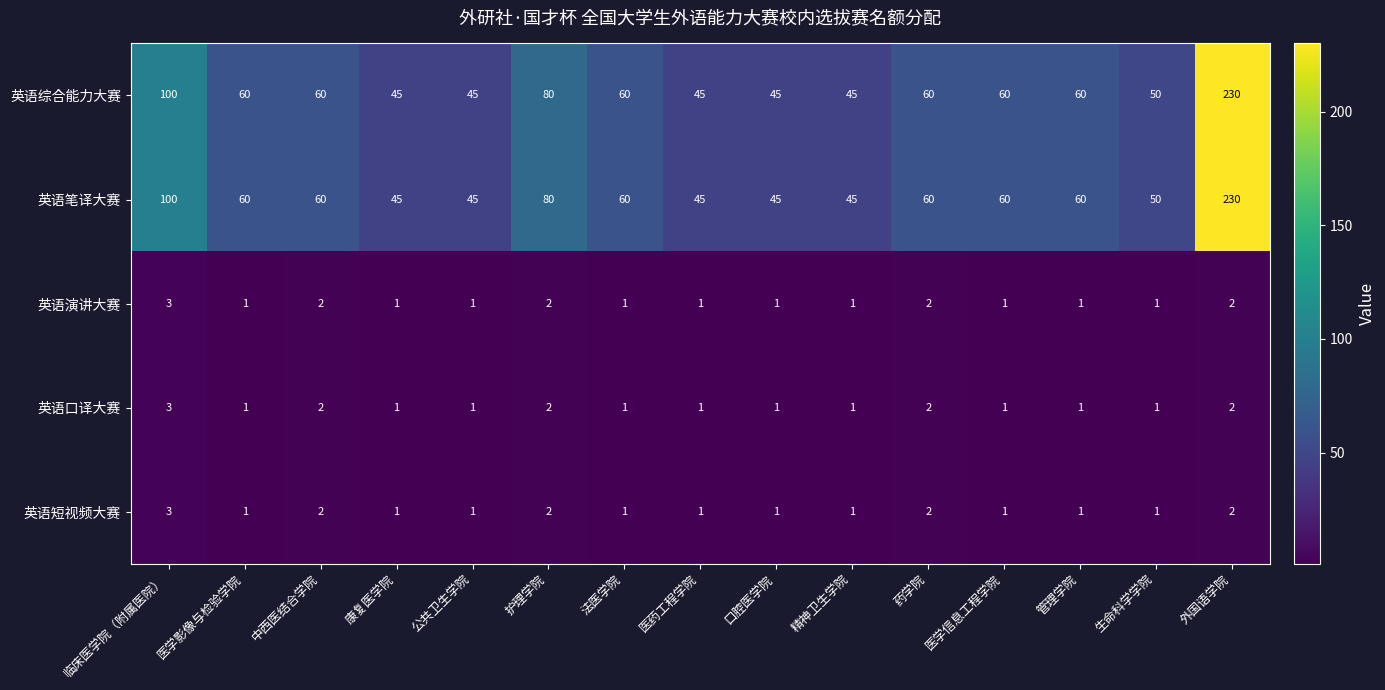

What is the total value across all series at 精神卫生学院?

93